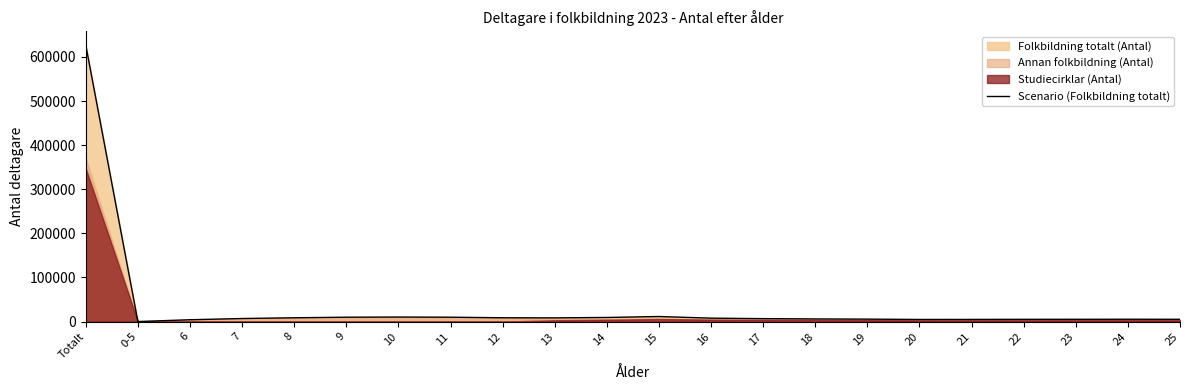

What is the difference between the second highest and minimum values?

11404